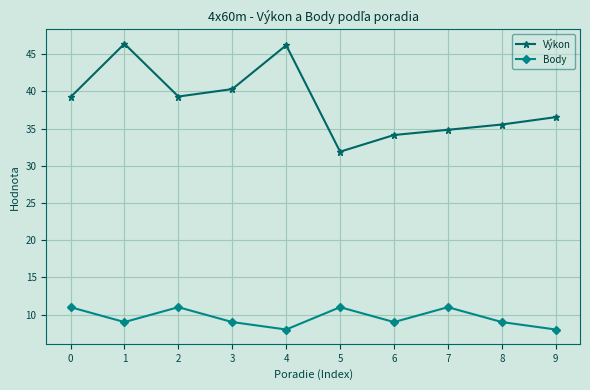

The value of Výkon at 7 is 59.3. True or false?

False